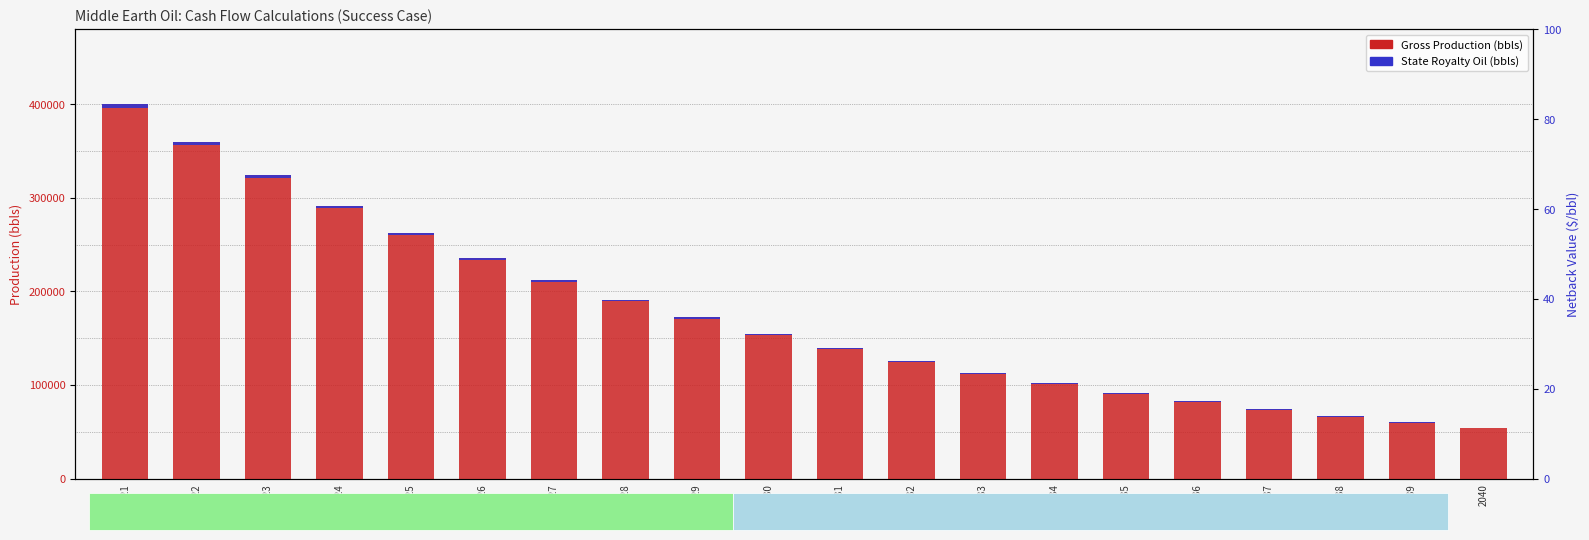

Reading left to right, list all the values displayed in this chart.

Gross Production (bbls): 400000.0	360000.0	324000.0	291600.0	262440.0	236196.0	212576.0	191319.0	172187.0	154968.0	139471.0	125524.0	112972.0	101675.0	91507.0	82356.0	74121.0	66709.0	60038.0	54034.0
State Royalty Oil (bbls): 4000.0	3600.0	3240.0	2916.0	2624.4	2362.0	2125.8	1913.2	1721.8	1549.7	1394.7	1255.3	1129.7	1016.7	915.0	823.6	741.2	667.1	600.4	540.3